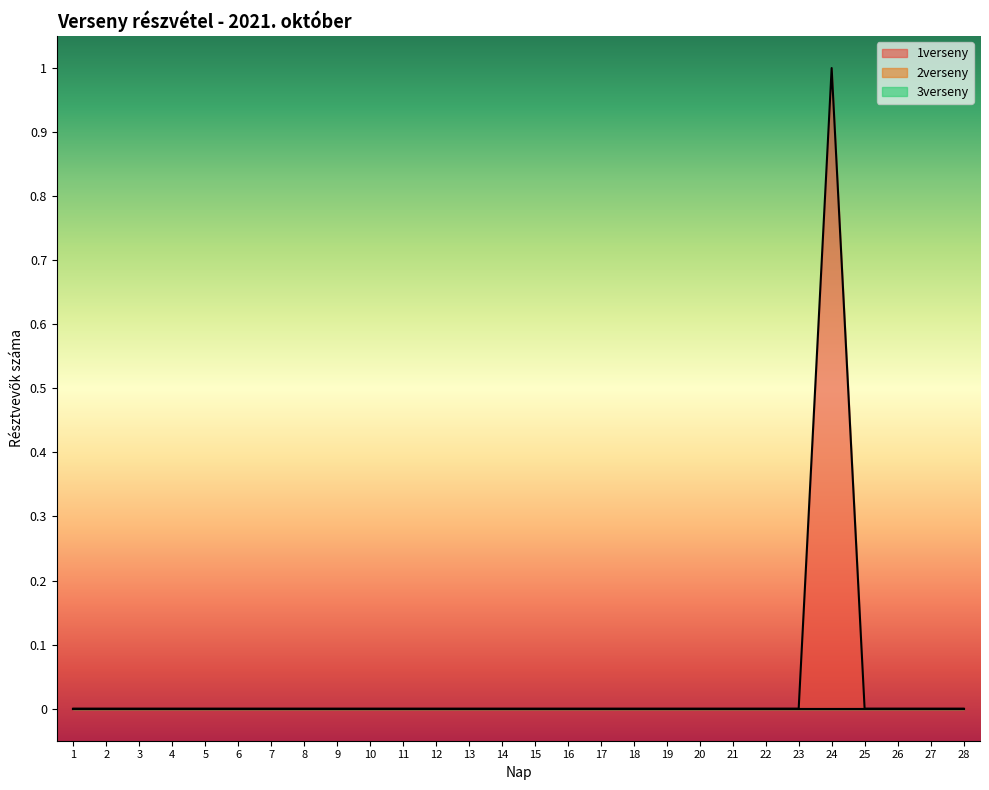

How many interior local peaks does the 1verseny series have?

1